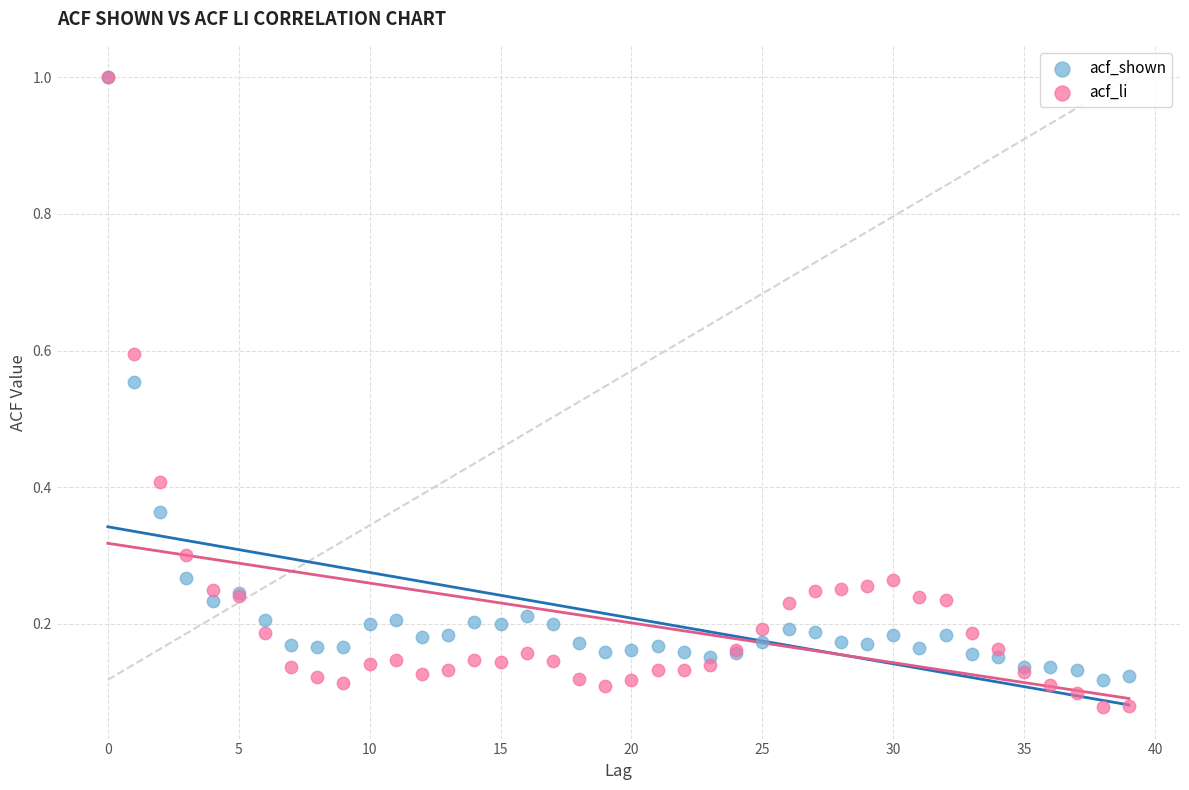

What are all the series names shown in the legend?

acf_shown, acf_li